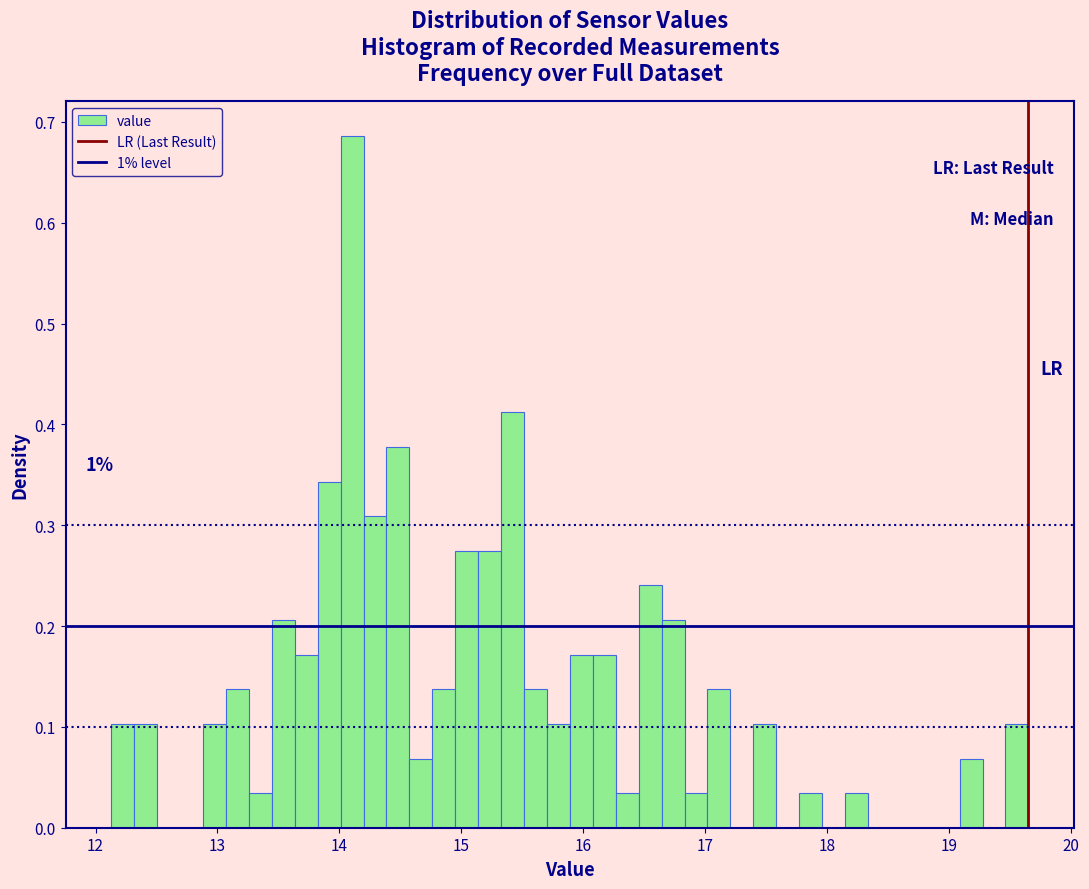

Around what value on the x-axis is the tallest bar? Give the approximate position of its centre, as read against the axis.

14.1